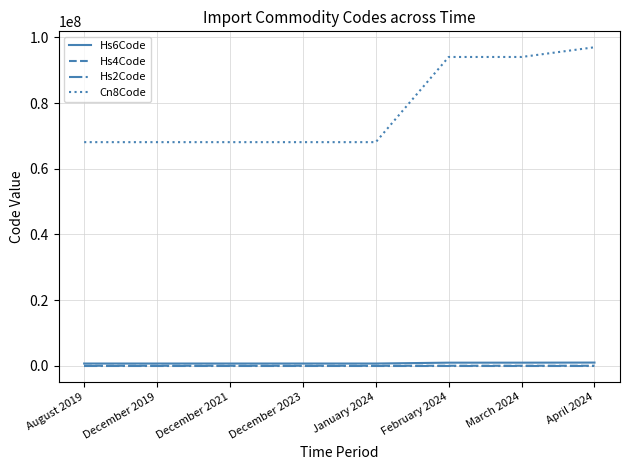

Which series has the widest spread of values?

Cn8Code